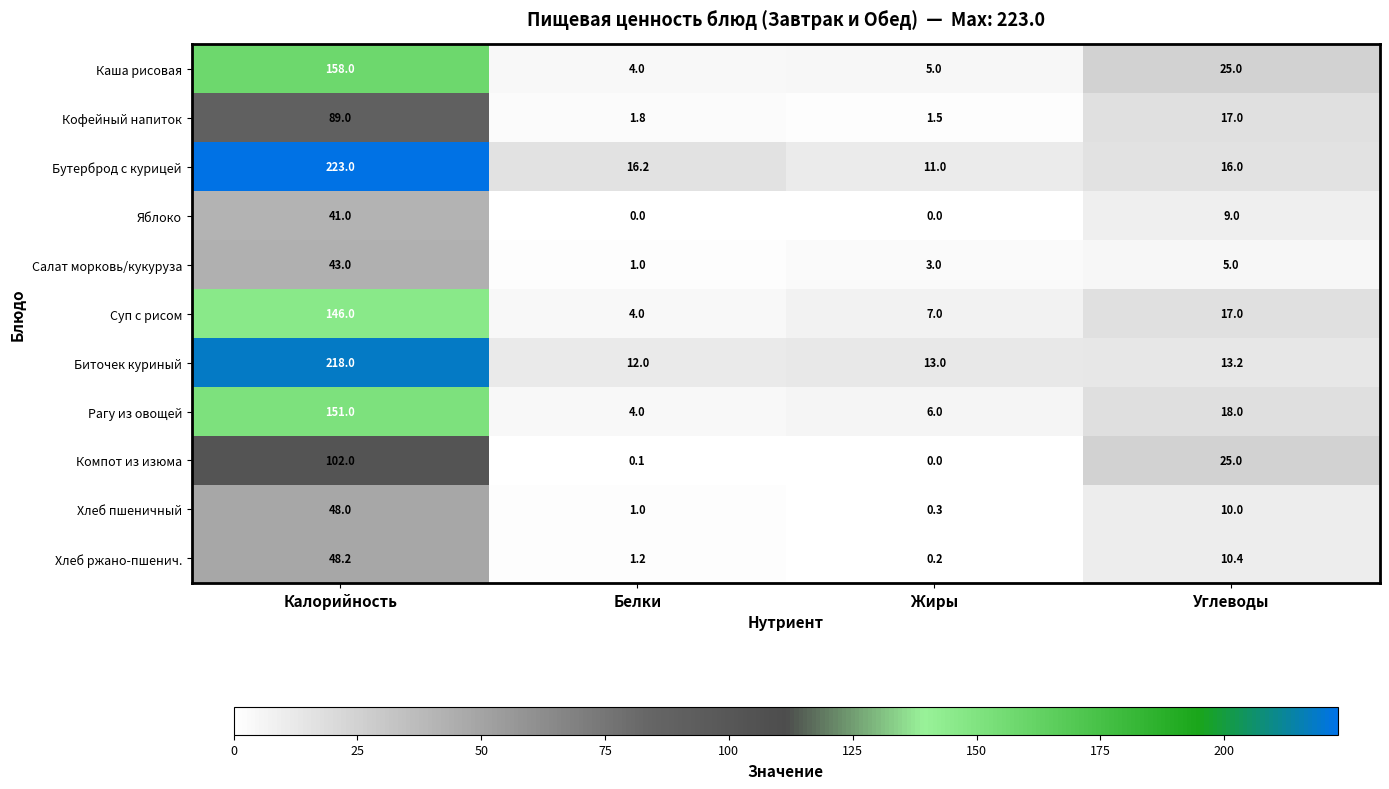

Which category has the lowest value in the Биточек куриный series?

Белки